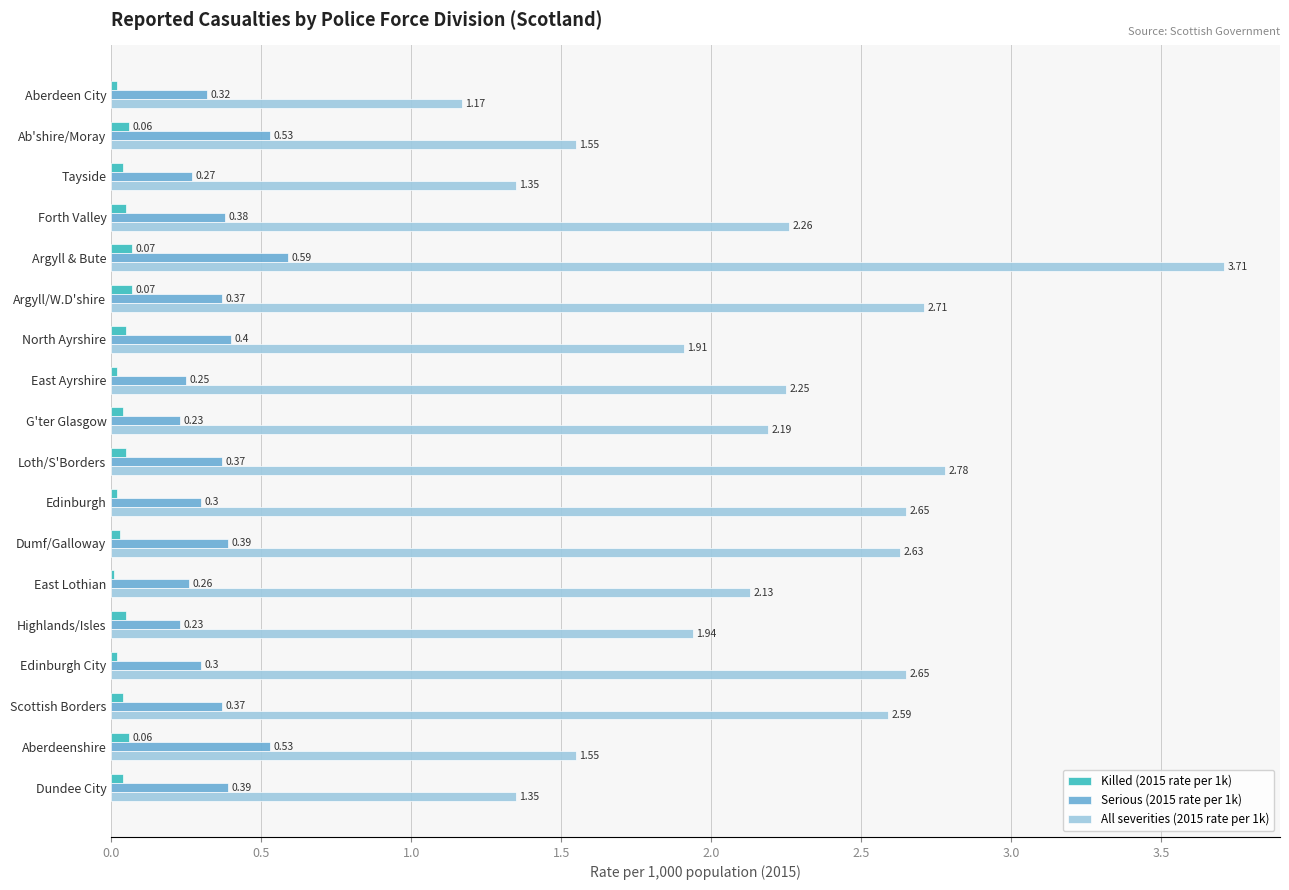

Which category has the highest value across all series?

Argyll & Bute